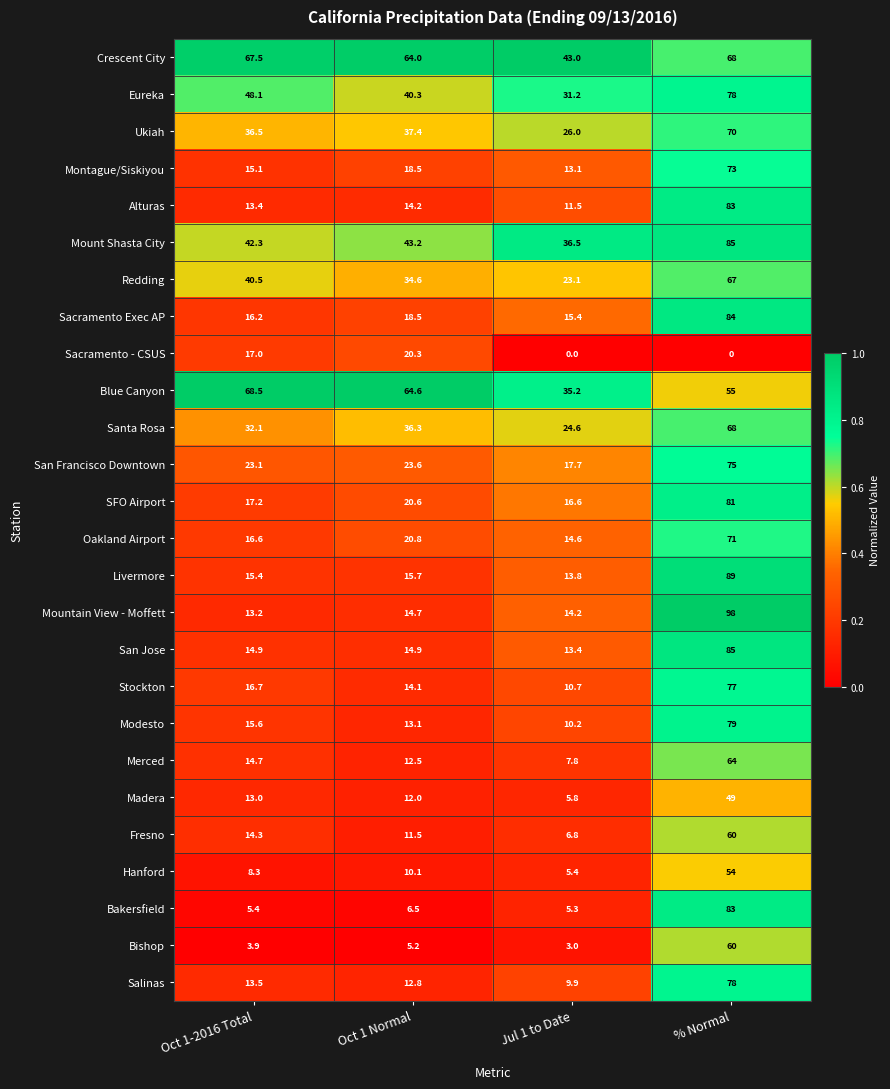

Which series has the widest spread of values?

Mountain View - Moffett